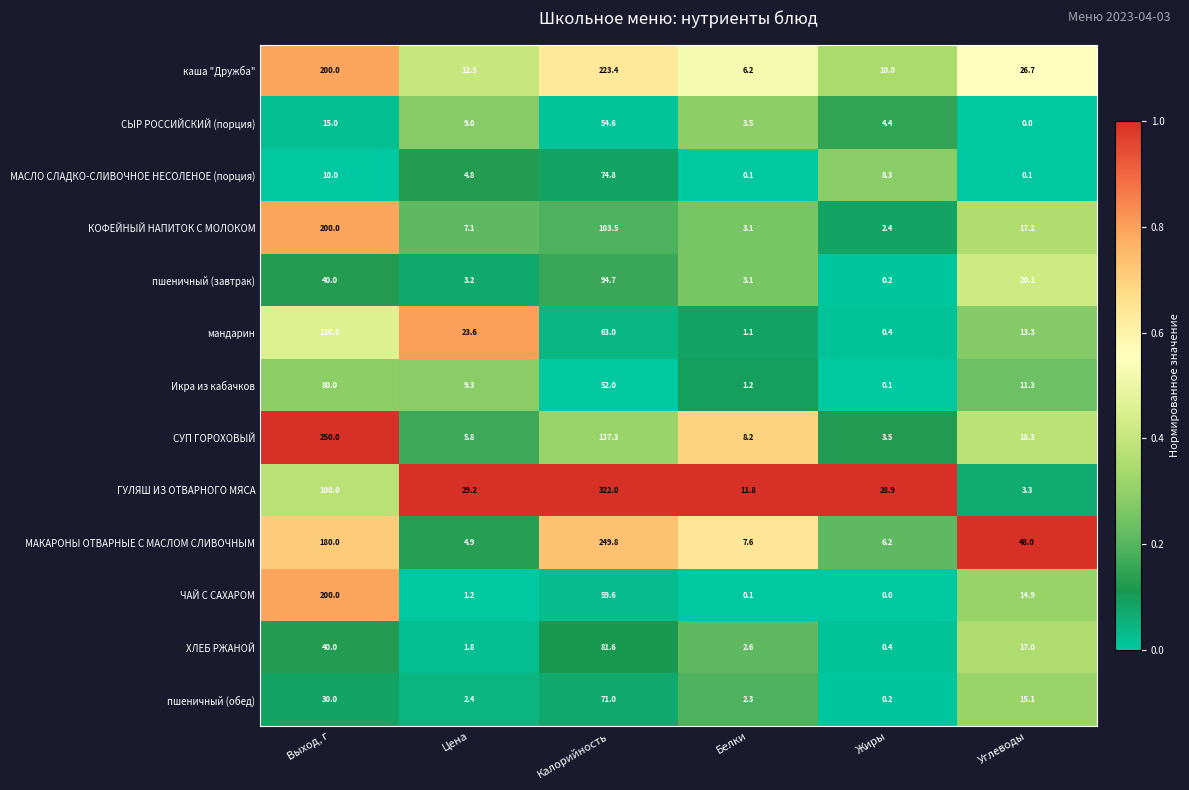

At which category is the sum across all series the highest?

Калорийность